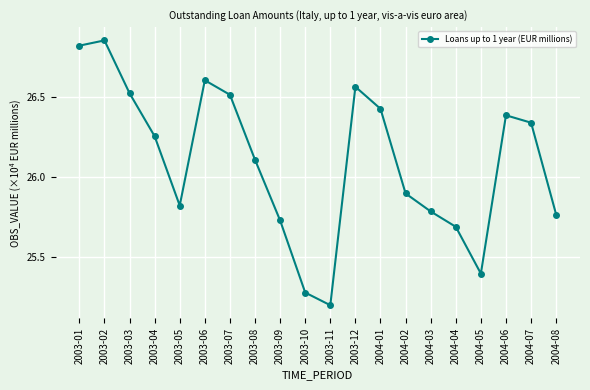

Does the chart display data point markers on the line(s)?

Yes